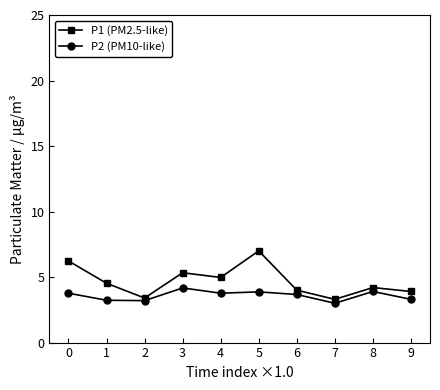

Which category has the highest value across all series?

5